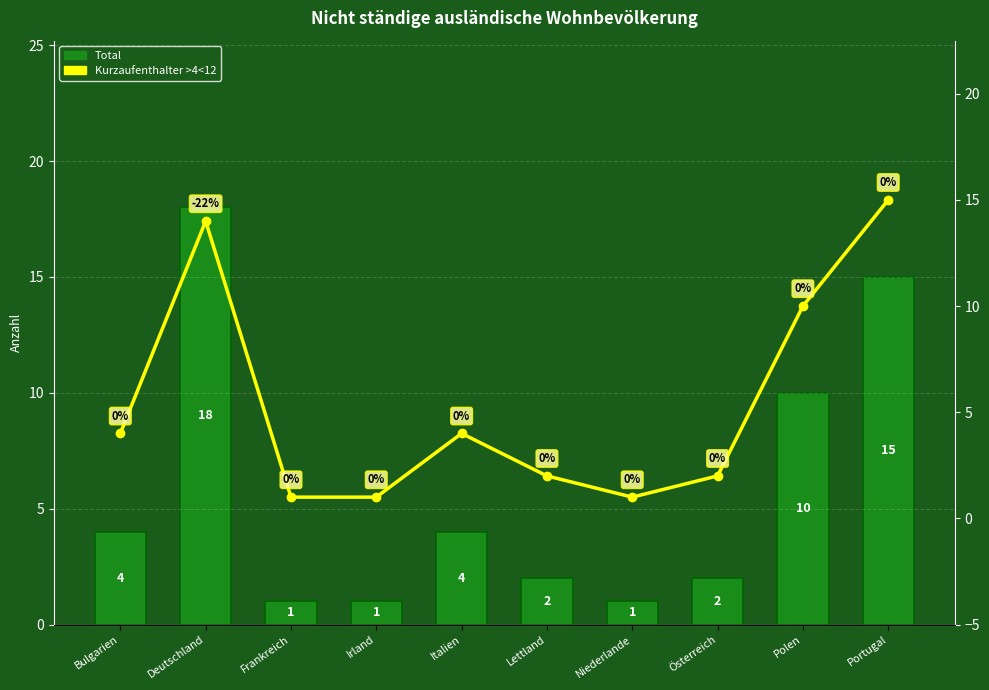

Does the chart contain any negative values?

No